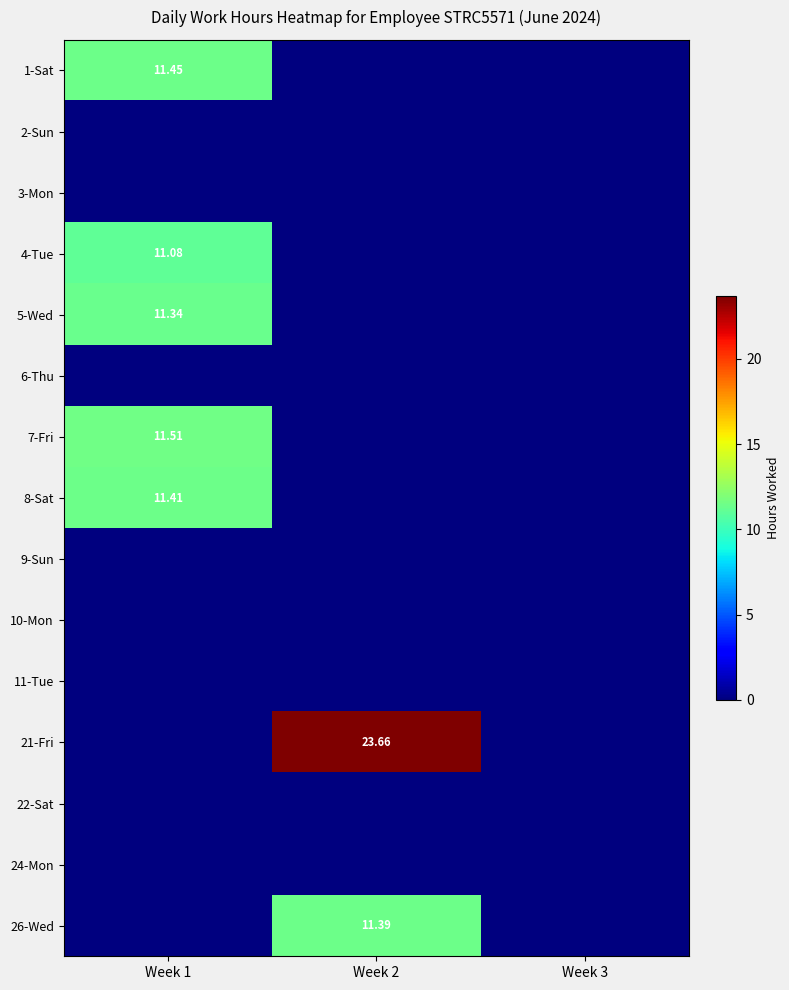

How many data points in 8-Sat are above 0?

1